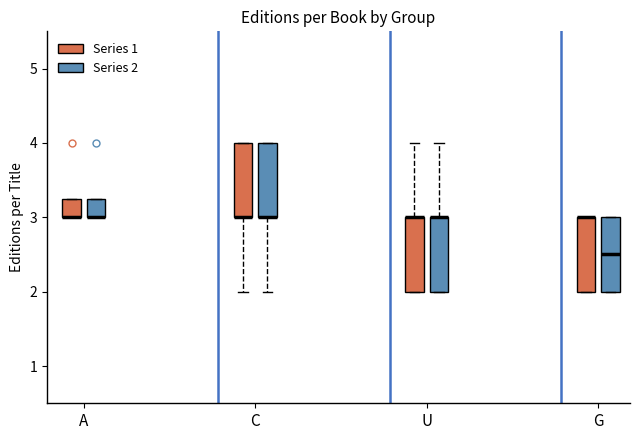

Where is the lower edge of the box for G (Series 2) on the y-axis? The values are not printed on the chart, so give them approximately, as read against the axis.

2.0